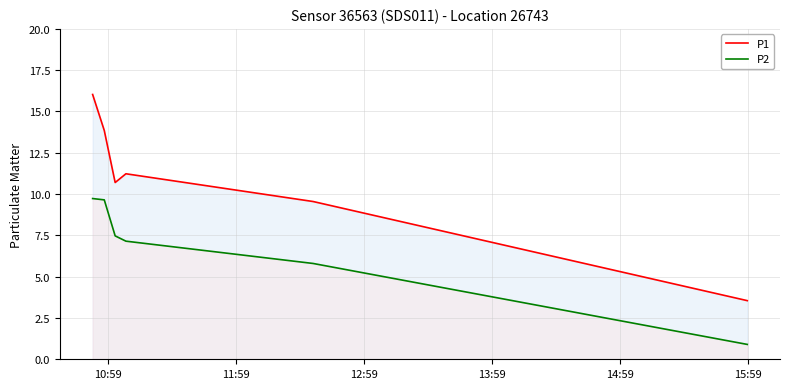

What is the difference between the second highest and second lowest values in the P1 series?

4.3